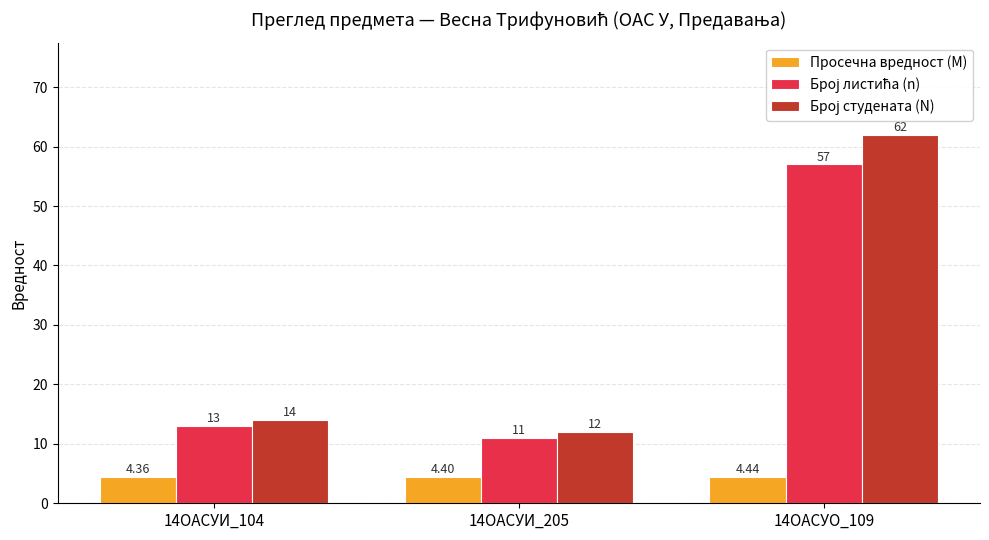

What is the label of the 3rd bar from the left?

14ОАСУО_109